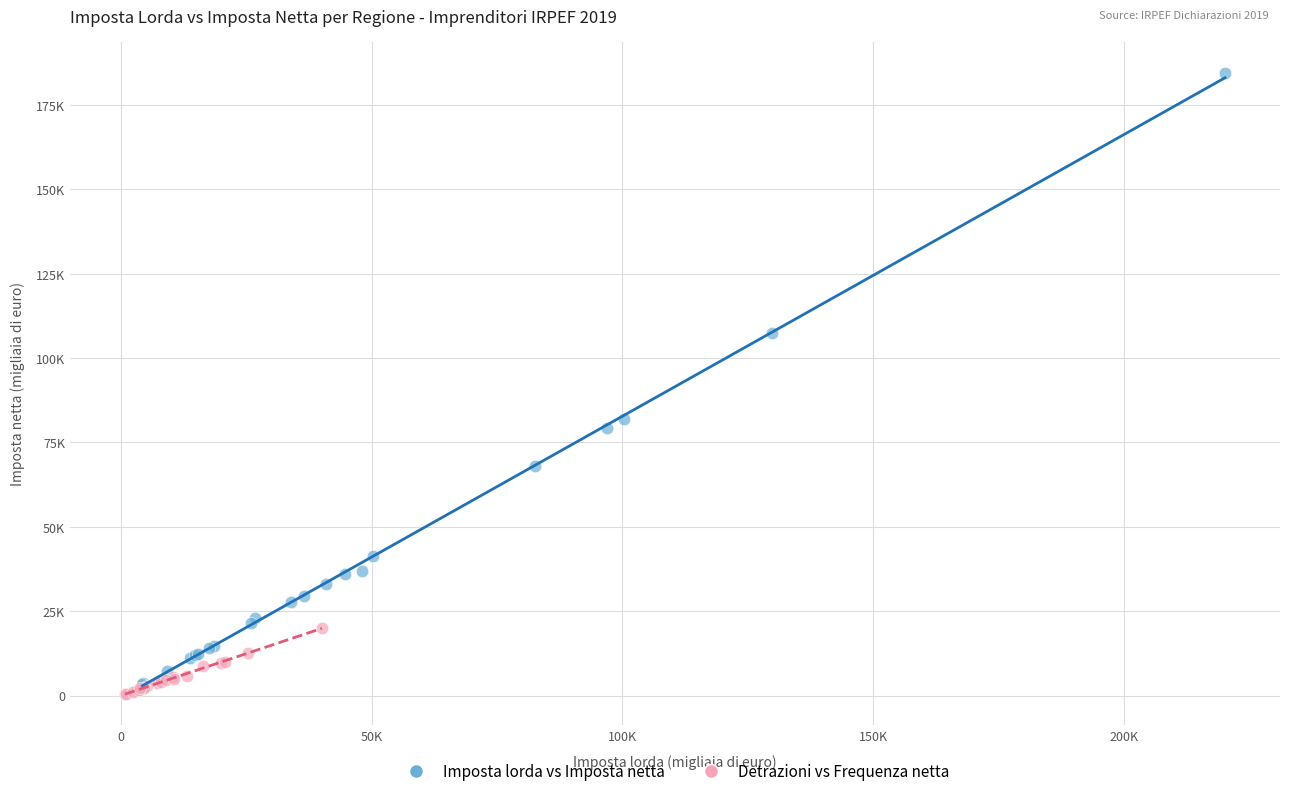

Which series contains the highest Y value?

Imposta lorda vs Imposta netta